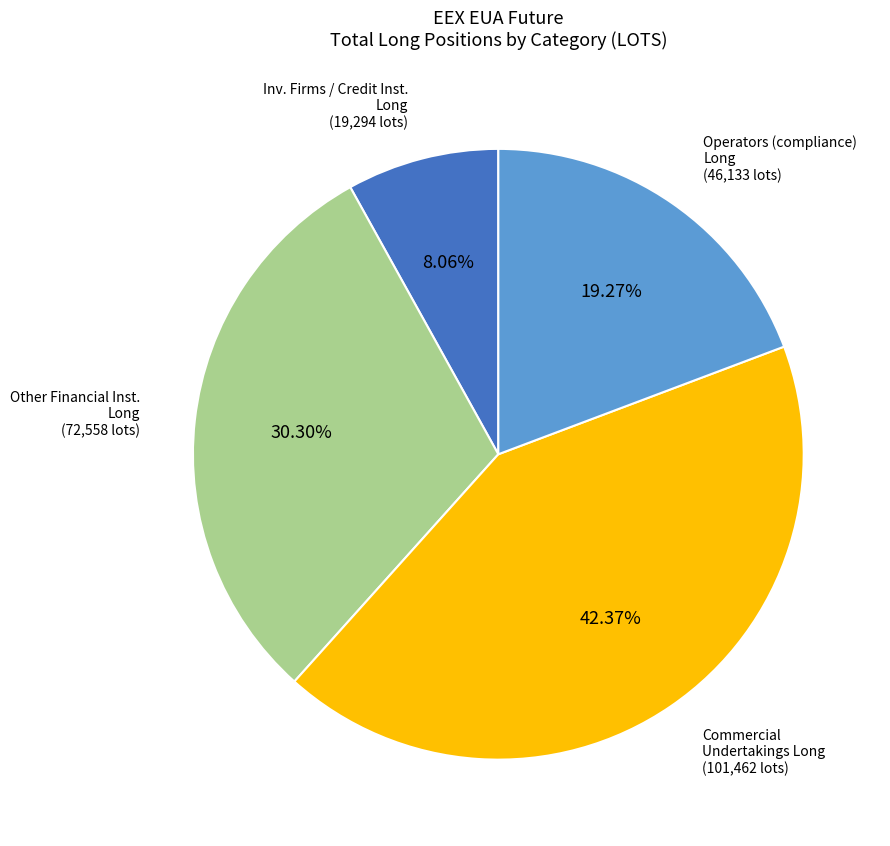

Is there any slice that represents more than half of the pie?

No